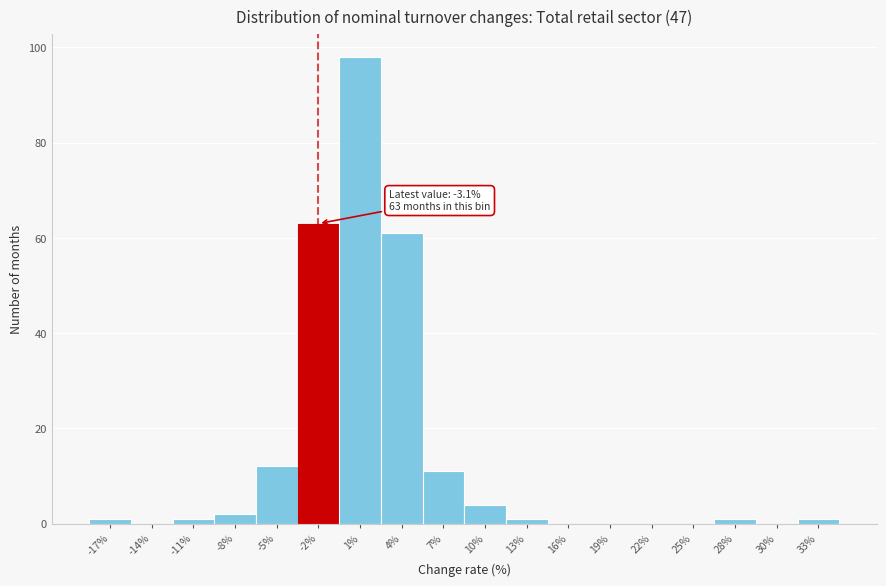

Which range on the x-axis has the tallest bar?

-0.5 to 2.5